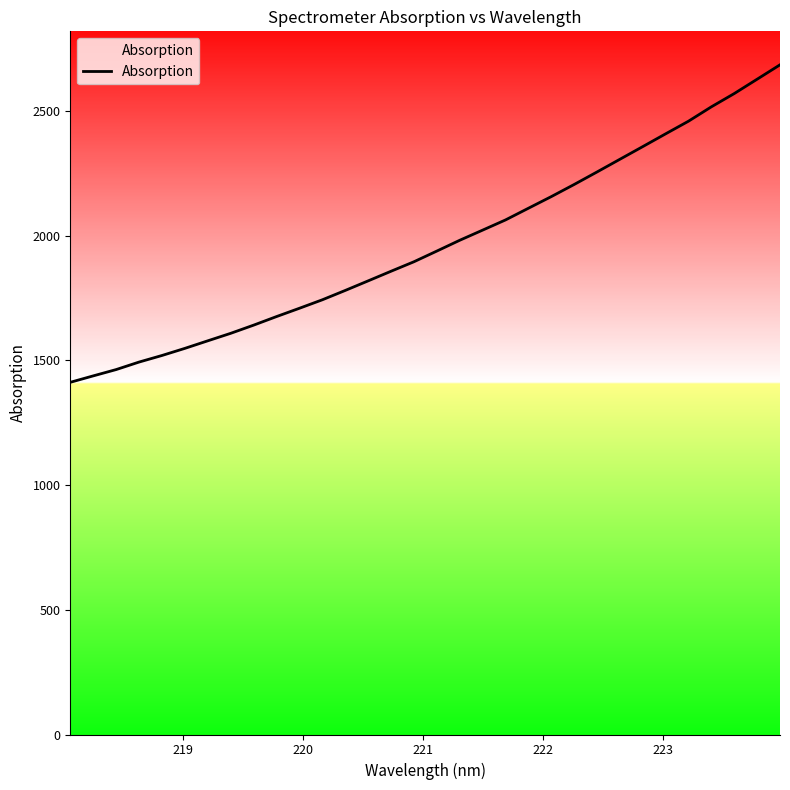

What is the difference between the maximum and minimum values?

1272.8